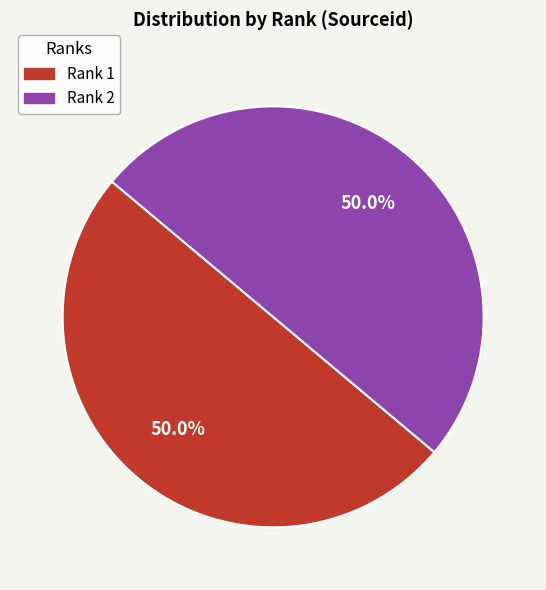

Approximately how many times larger is the value at Rank 2 compared to Rank 1?

1.0